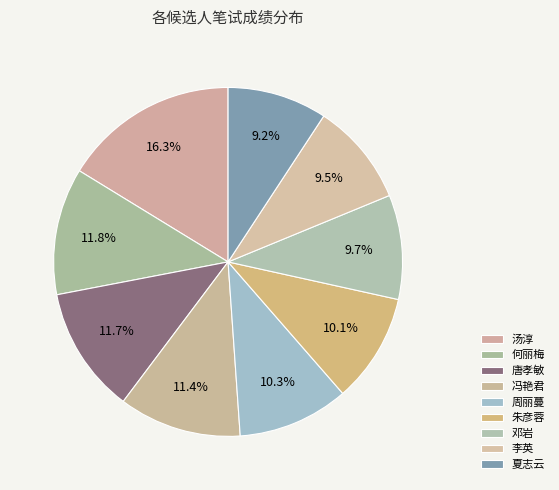

To the nearest percent, what is the average slice percentage?

11%